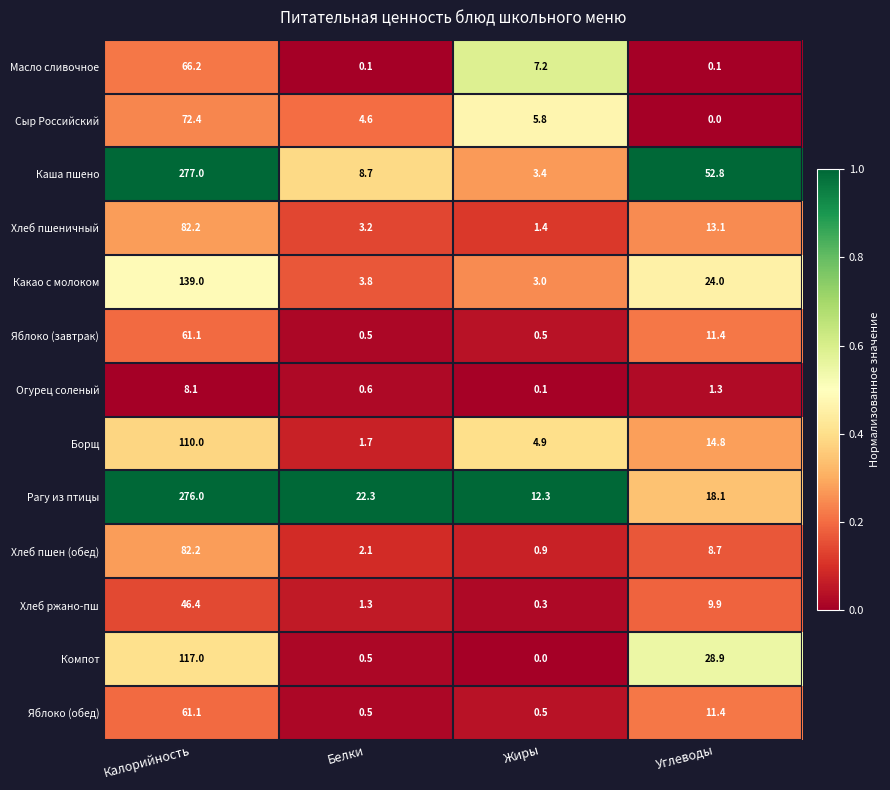

How many distinct data groups are displayed?

13